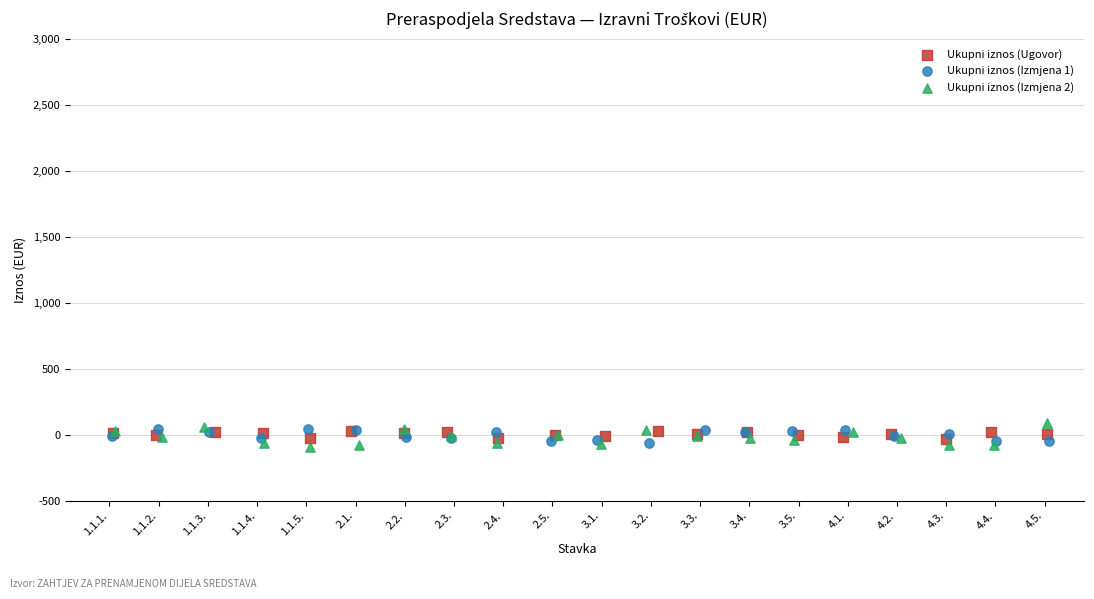

Which series contains the lowest Y value?

Ukupni iznos (Izmjena 2)